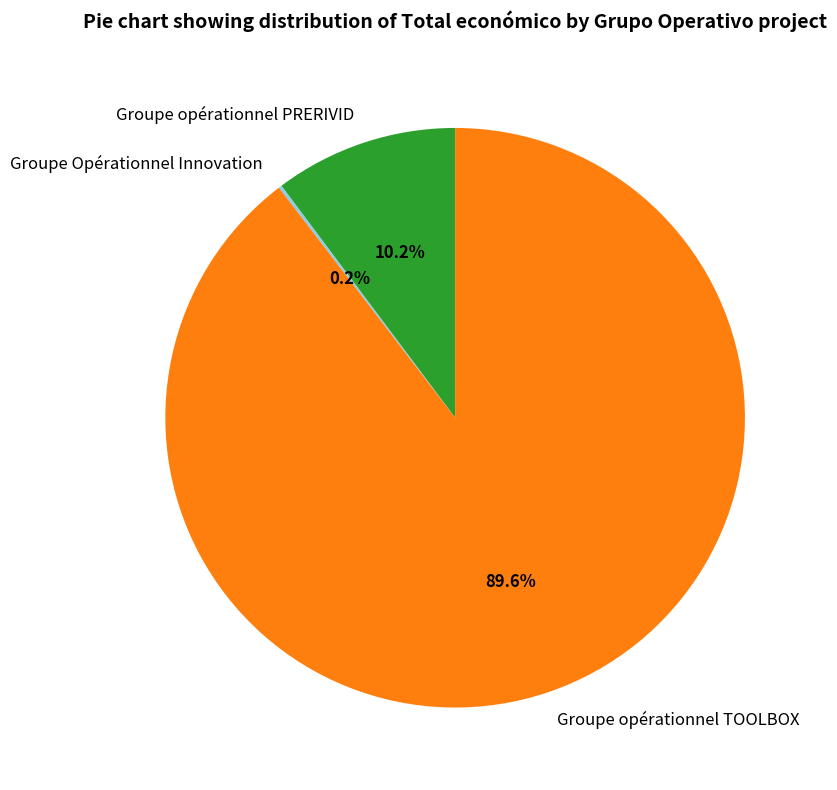

Which has a higher value, Groupe opérationnel TOOLBOX or Groupe opérationnel PRERIVID?

Groupe opérationnel TOOLBOX